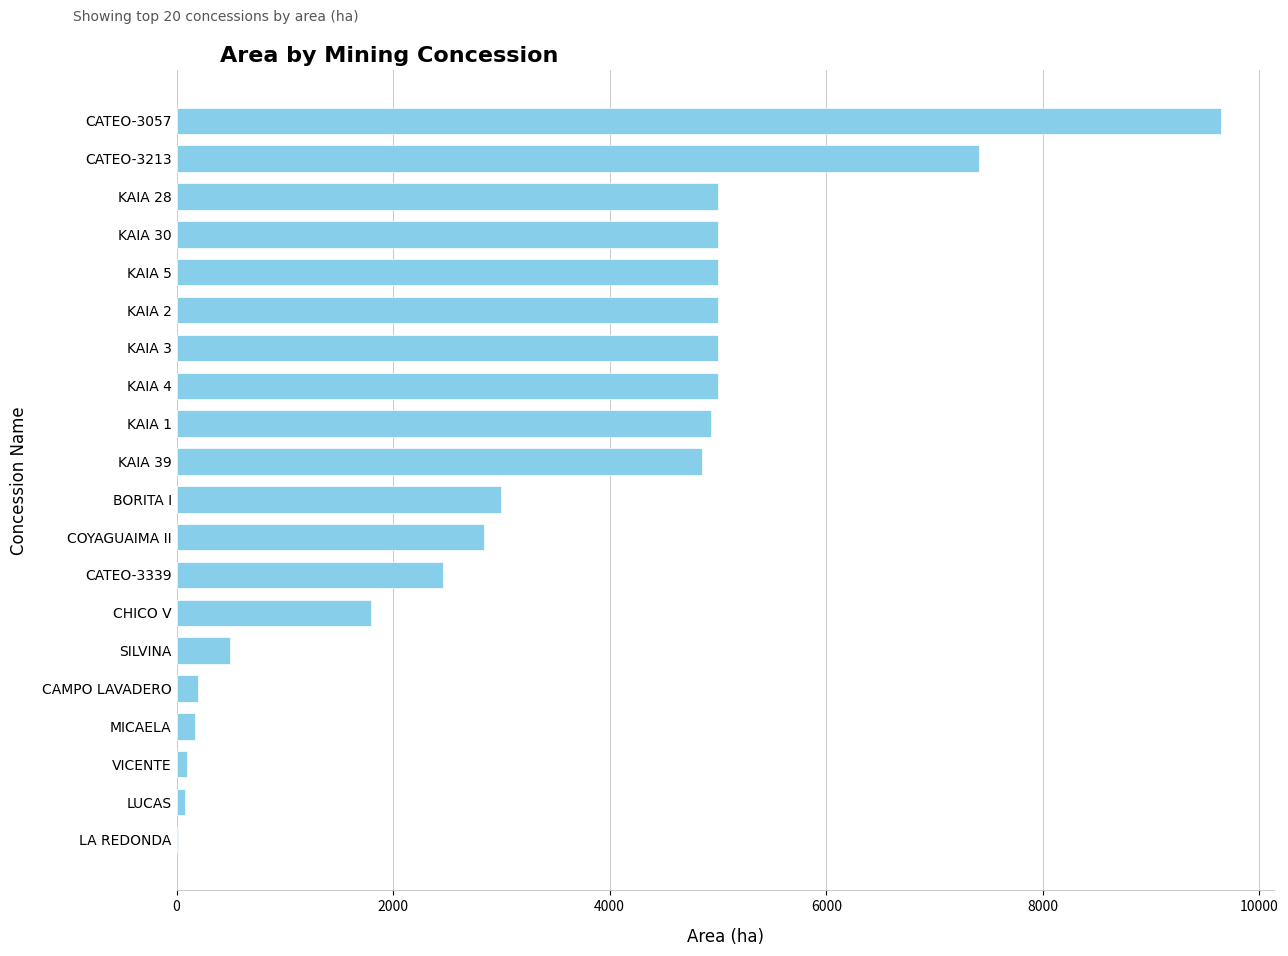

What is the change in value from SILVINA to BORITA I?

+2503.5